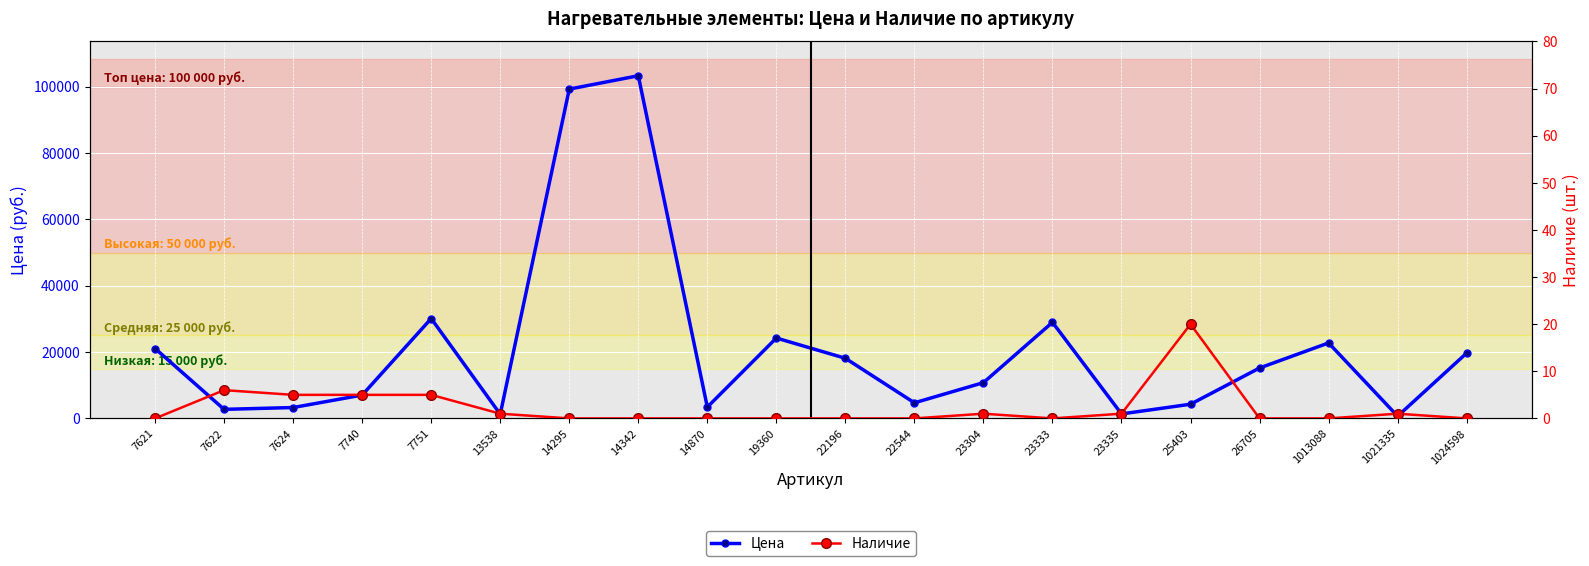

Reading left to right, extract all data points from this chart.

Цена: 21069	2729	3280	7035	30104	1265	99258	103279	3407	24226	18121	4700	10783	28963	1347	4276	15196	22749	675	19692
Наличие: 0	6	5	5	5	1	0	0	0	0	0	0	1	0	1	20	0	0	1	0